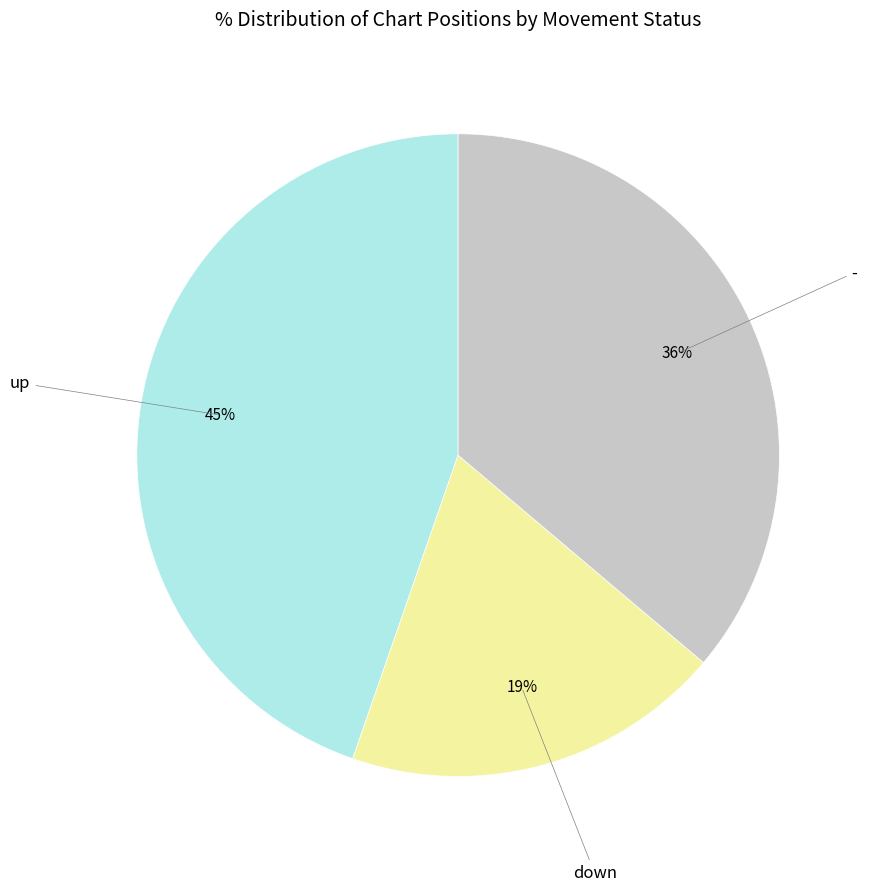

Is it true that up is 45% of the pie?

True